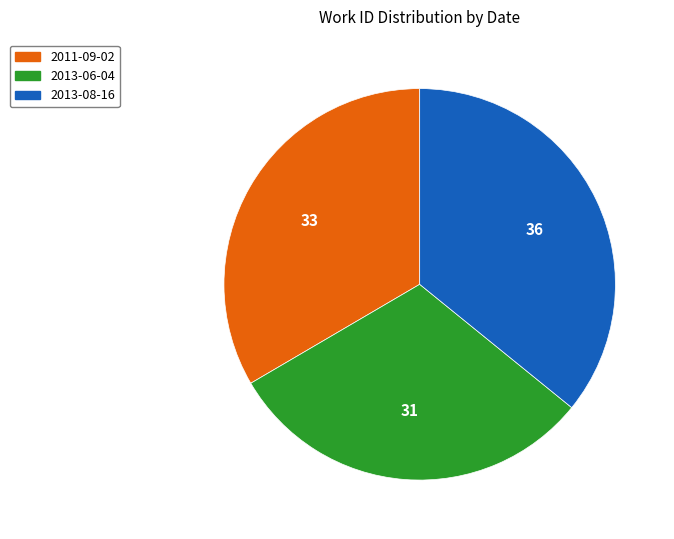

Rank the categories by value from lowest to highest.

2013-06-04, 2011-09-02, 2013-08-16